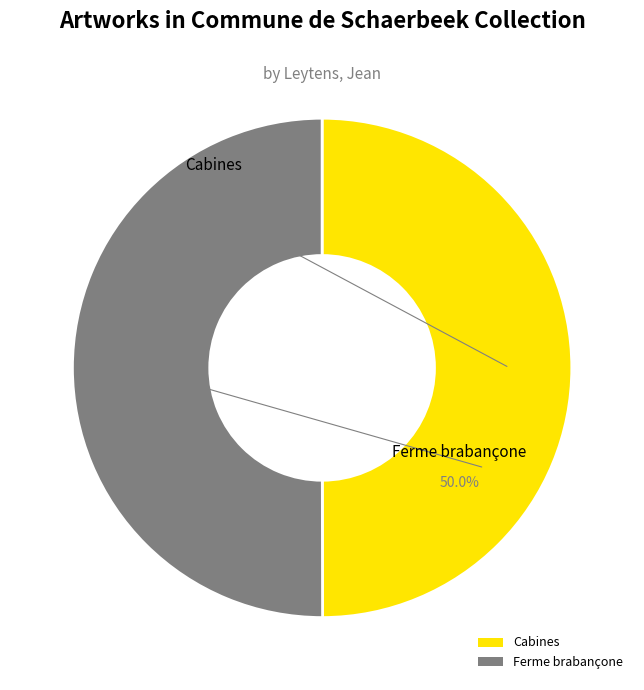

What is the ratio of the value at Ferme brabançone to the value at Cabines?

1.0